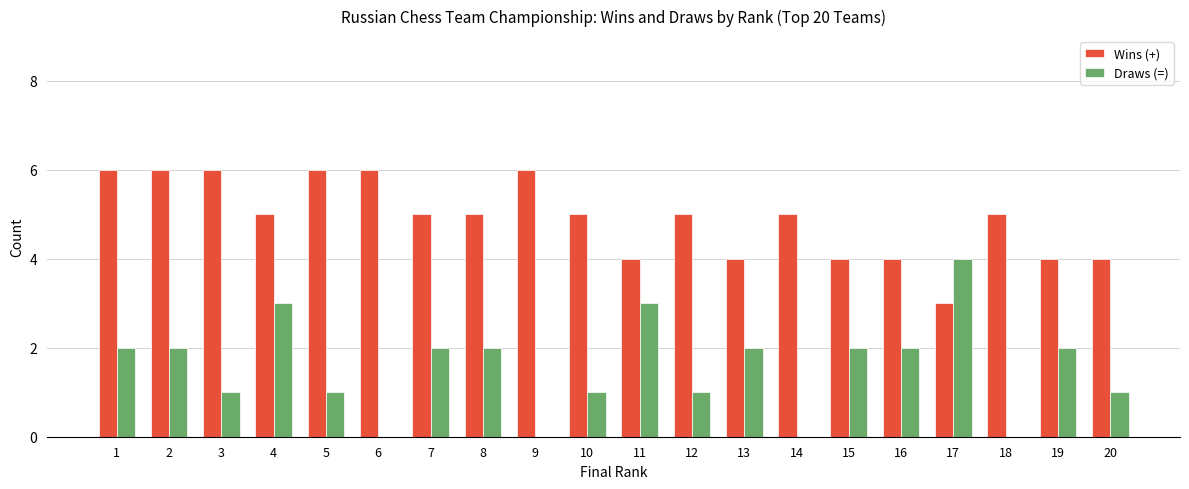

How many categories are shown in the chart?

20